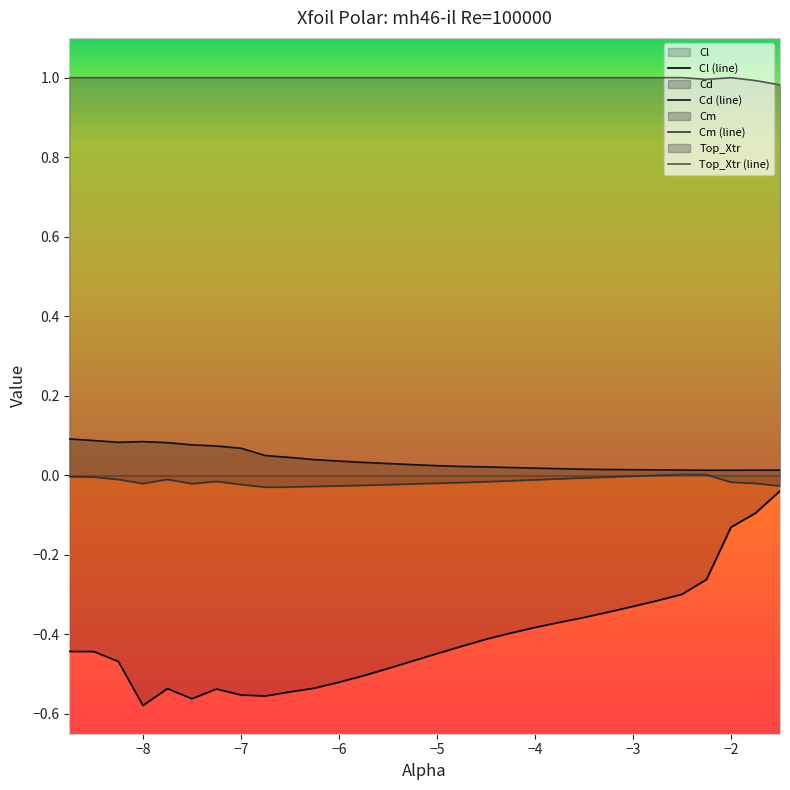

Where is Cd nearest to the value 0?

-2.25